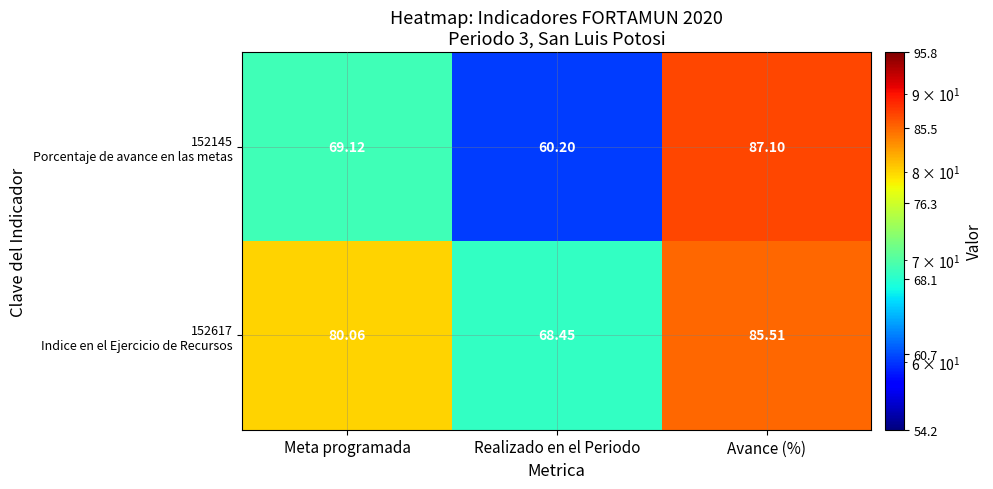

Which category has the highest value across all series?

Avance (%)